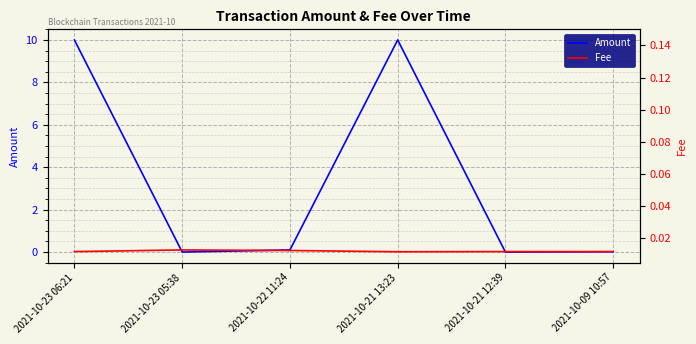

What is the greatest value displayed?

10.0